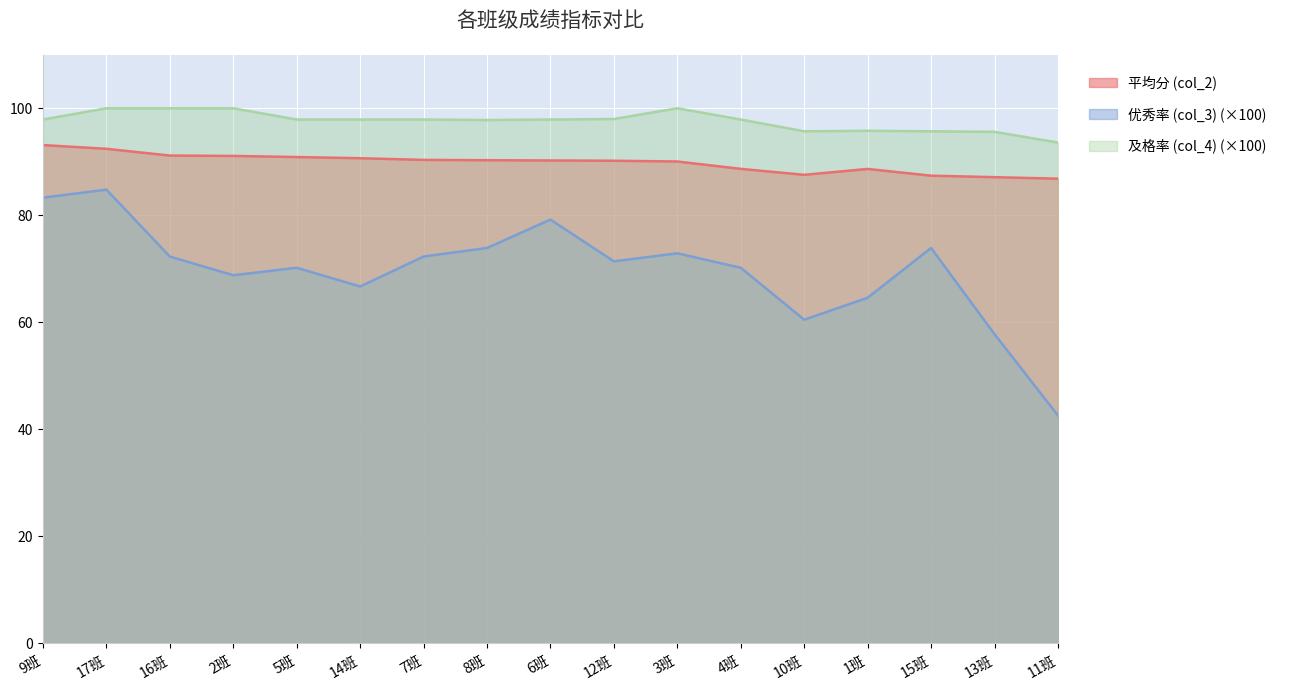

Reading left to right, list all the values displayed in this chart.

平均分 (col_2): 9班=93.1	17班=92.4	16班=91.2	2班=91.1	5班=90.9	14班=90.7	7班=90.4	8班=90.3	6班=90.2	12班=90.2	3班=90.1	4班=88.7	10班=87.6	1班=88.7	15班=87.4	13班=87.1	11班=86.8
优秀率 (col_3): 9班=83.3	17班=84.8	16班=72.3	2班=68.8	5班=70.2	14班=66.7	7班=72.3	8班=73.9	6班=79.2	12班=71.4	3班=72.9	4班=70.2	10班=60.5	1班=64.6	15班=73.9	13班=57.8	11班=42.6
及格率 (col_4): 9班=97.9	17班=100.0	16班=100.0	2班=100.0	5班=97.9	14班=97.9	7班=97.9	8班=97.8	6班=97.9	12班=98.0	3班=100.0	4班=97.9	10班=95.7	1班=95.8	15班=95.7	13班=95.6	11班=93.6